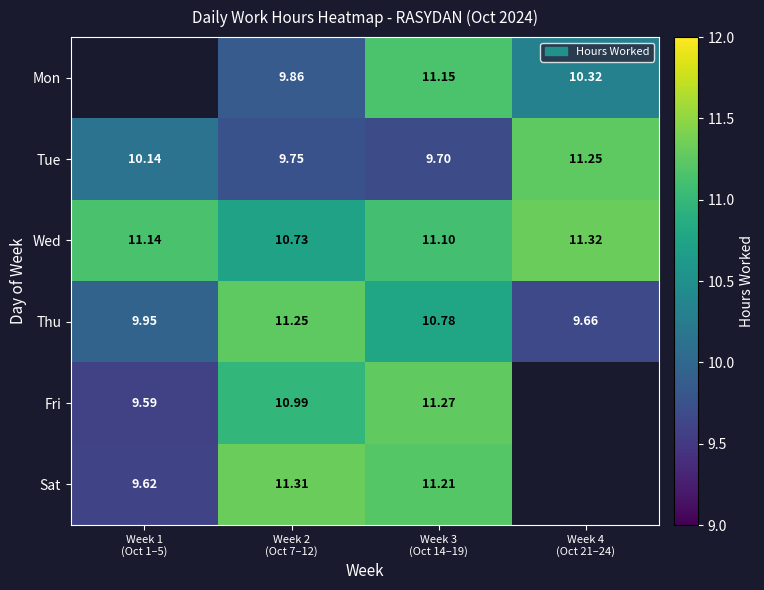

What is the difference between the highest and lowest values at Week 3
(Oct 14–19)?

1.6